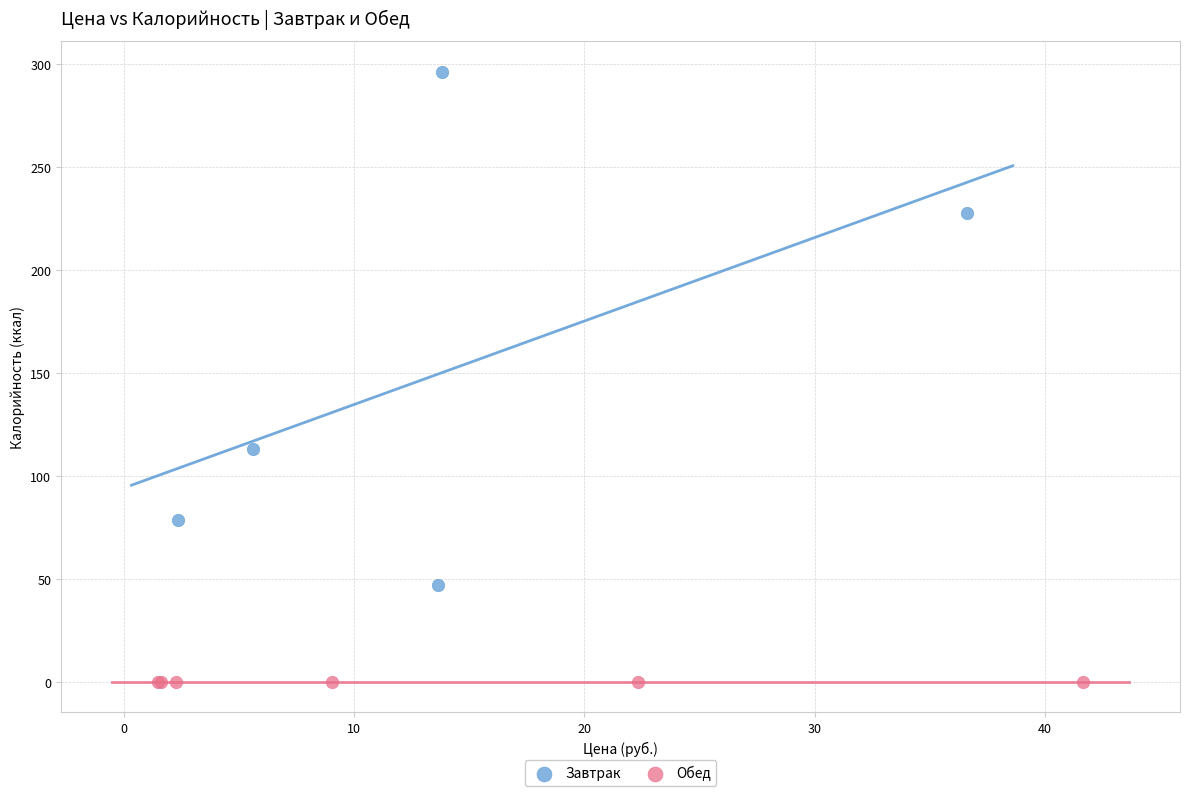

Which series reaches the minimum Y coordinate?

Обед